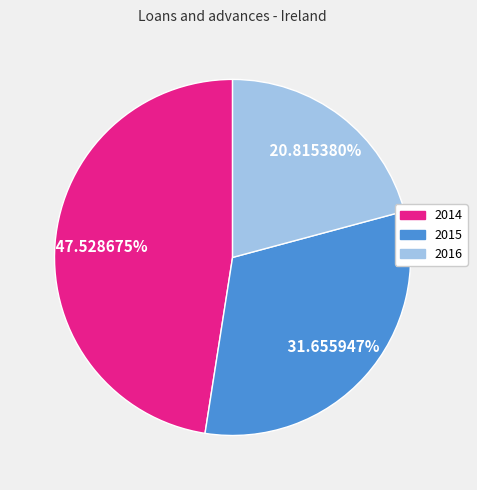

Combined, what portion of the pie is 2015 and 2014?

79.2%